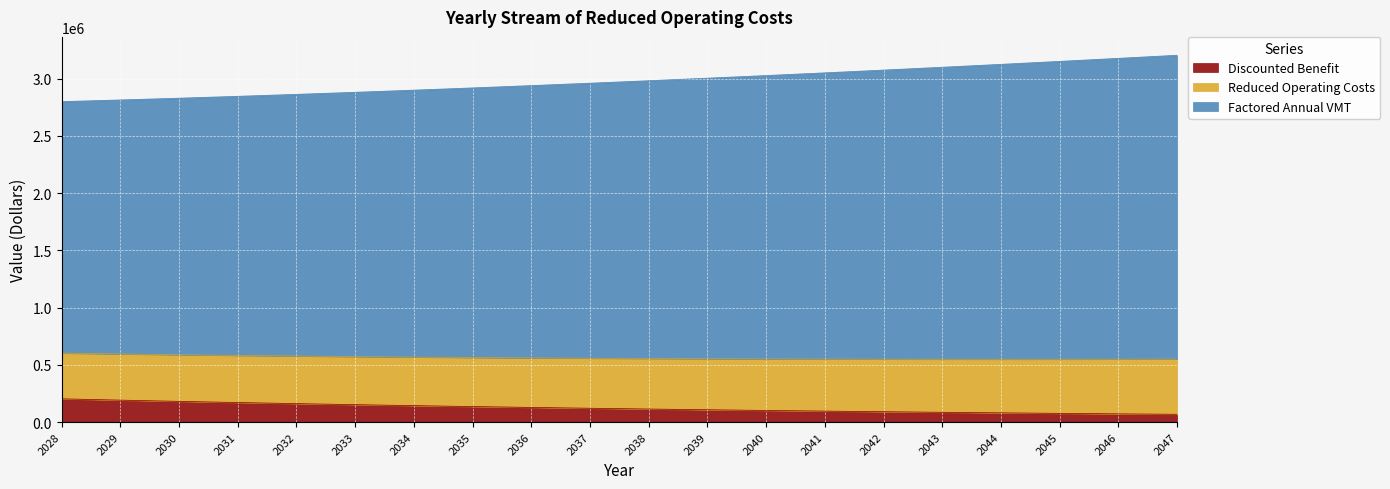

True or false: Discounted Benefit and Reduced Operating Costs intersect in this chart.

False